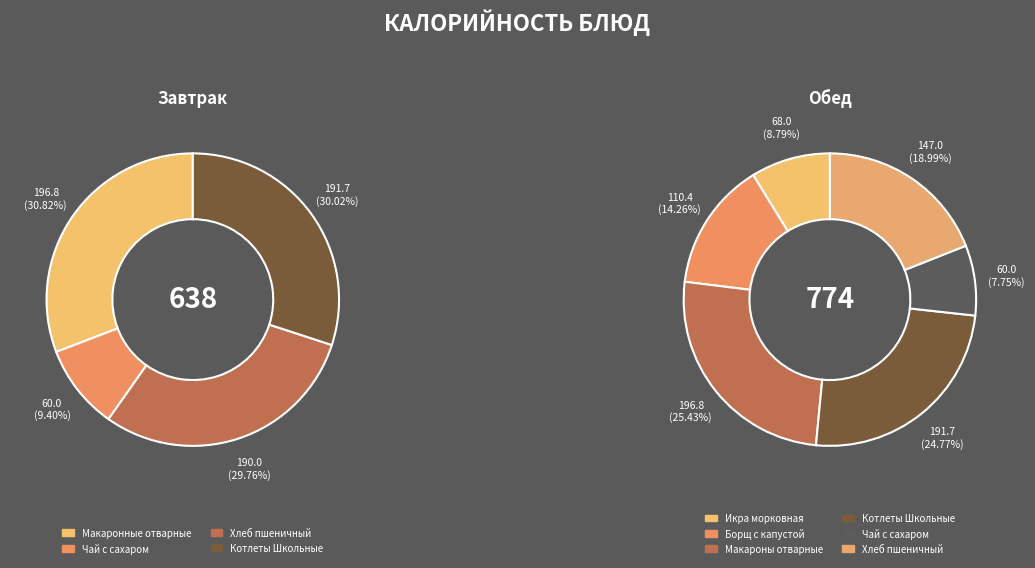

Is the sum of Чай с сахаром (обед) and Макаронные отварные greater than half?

No